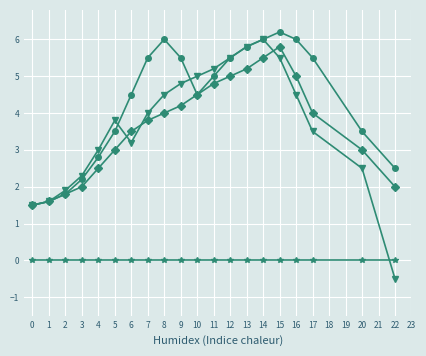

What is the spread (max minus min) of values at 12?

5.5